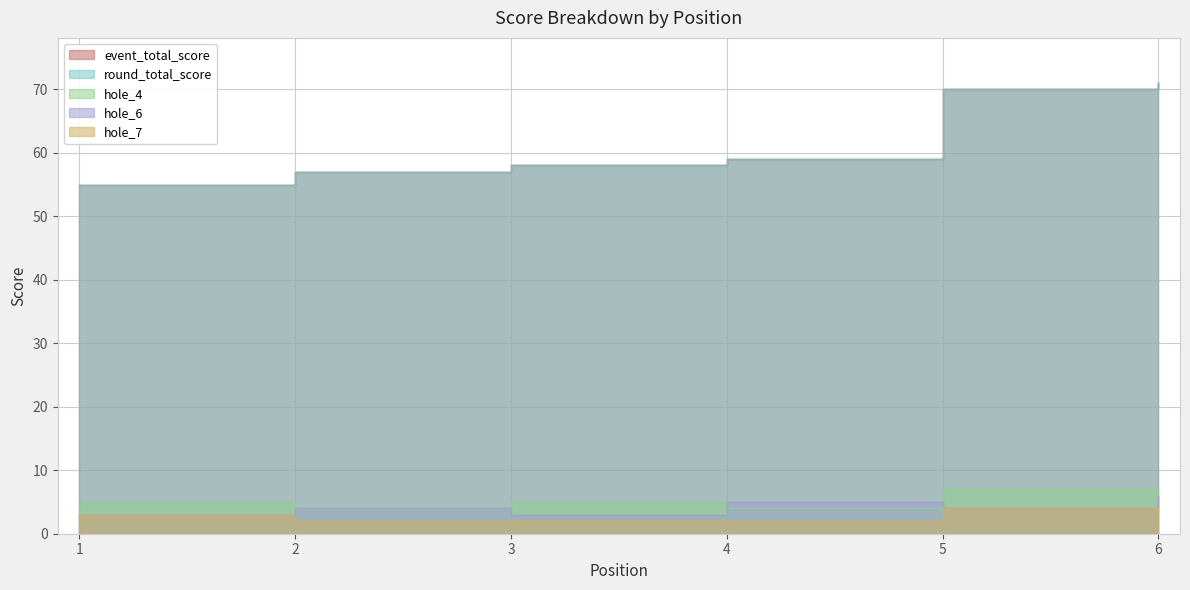

What is the value of the hole_6 point at the 2nd from the left?

4